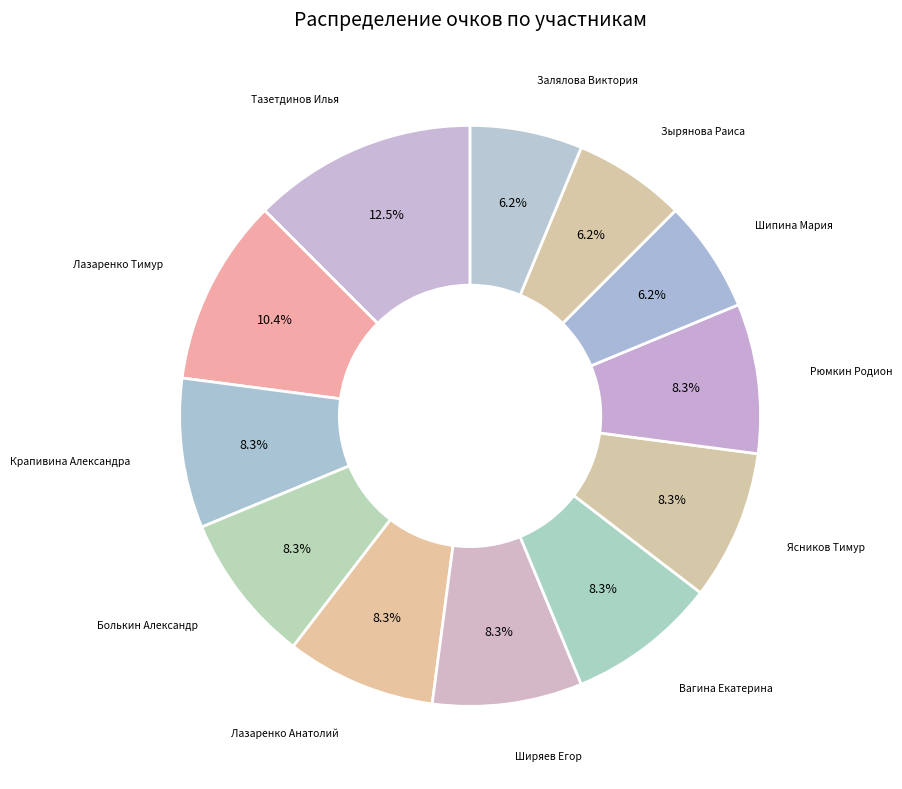

How many slices are in this pie chart?

12